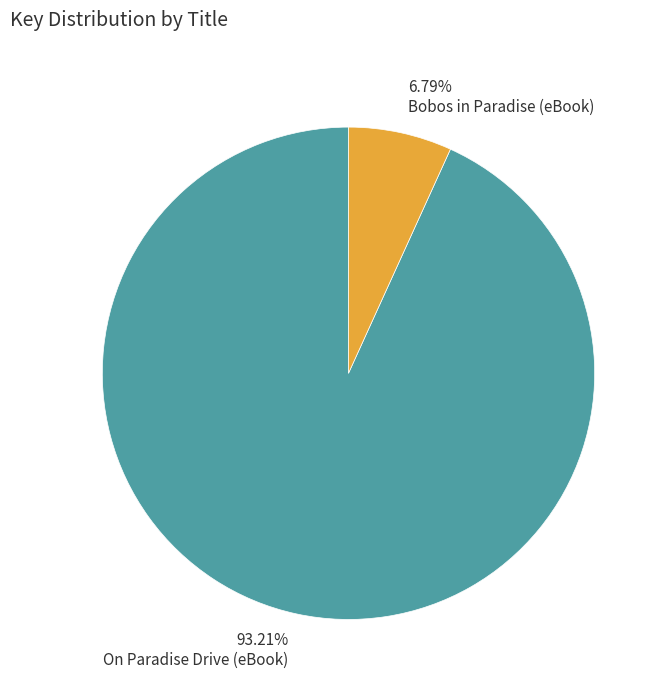

What percentage is the Bobos in Paradise (eBook) slice, to the nearest percent?

7%